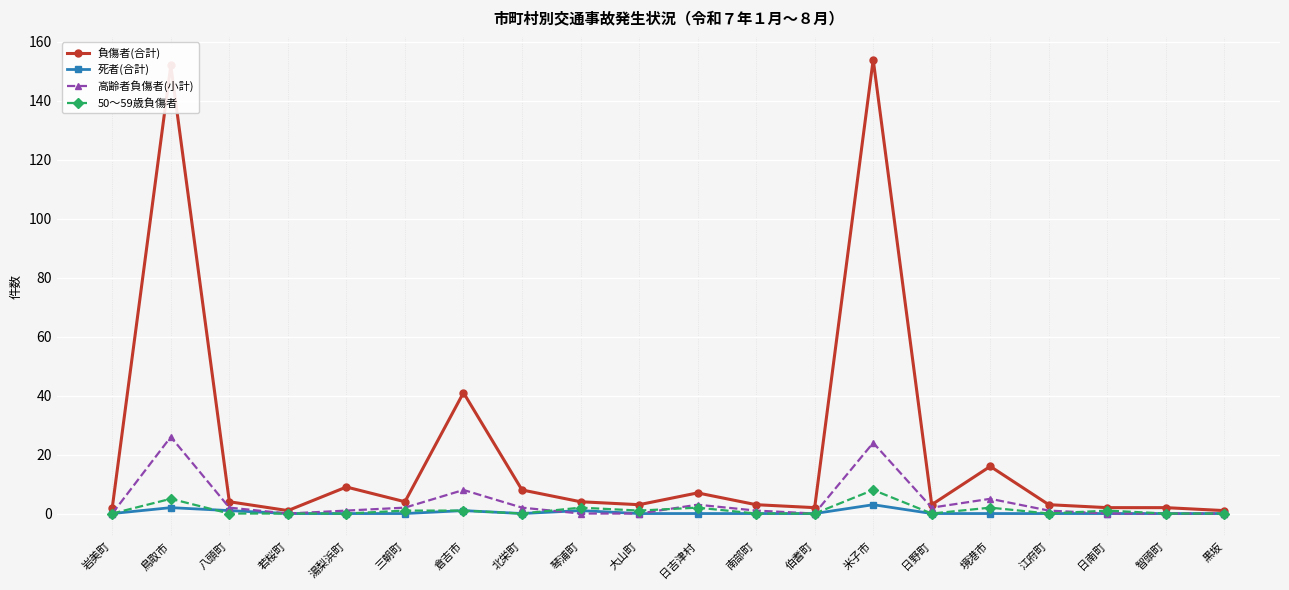

Reading left to right, what are all the values shown in this chart?

負傷者(合計): 岩美町=2	鳥取市=152	八頭町=4	若桜町=1	湯梨浜町=9	三朝町=4	倉吉市=41	北栄町=8	琴浦町=4	大山町=3	日吉津村=7	南部町=3	伯耆町=2	米子市=154	日野町=3	境港市=16	江府町=3	日南町=2	智頭町=2	黒坂=1
死者(合計): 岩美町=0	鳥取市=2	八頭町=1	若桜町=0	湯梨浜町=0	三朝町=0	倉吉市=1	北栄町=0	琴浦町=1	大山町=0	日吉津村=0	南部町=0	伯耆町=0	米子市=3	日野町=0	境港市=0	江府町=0	日南町=0	智頭町=0	黒坂=0
高齢者負傷者(小計): 岩美町=0	鳥取市=26	八頭町=2	若桜町=0	湯梨浜町=1	三朝町=2	倉吉市=8	北栄町=2	琴浦町=0	大山町=0	日吉津村=3	南部町=1	伯耆町=0	米子市=24	日野町=2	境港市=5	江府町=1	日南町=0	智頭町=0	黒坂=0
50～59歳負傷者: 岩美町=0	鳥取市=5	八頭町=0	若桜町=0	湯梨浜町=0	三朝町=1	倉吉市=1	北栄町=0	琴浦町=2	大山町=1	日吉津村=2	南部町=0	伯耆町=0	米子市=8	日野町=0	境港市=2	江府町=0	日南町=1	智頭町=0	黒坂=0